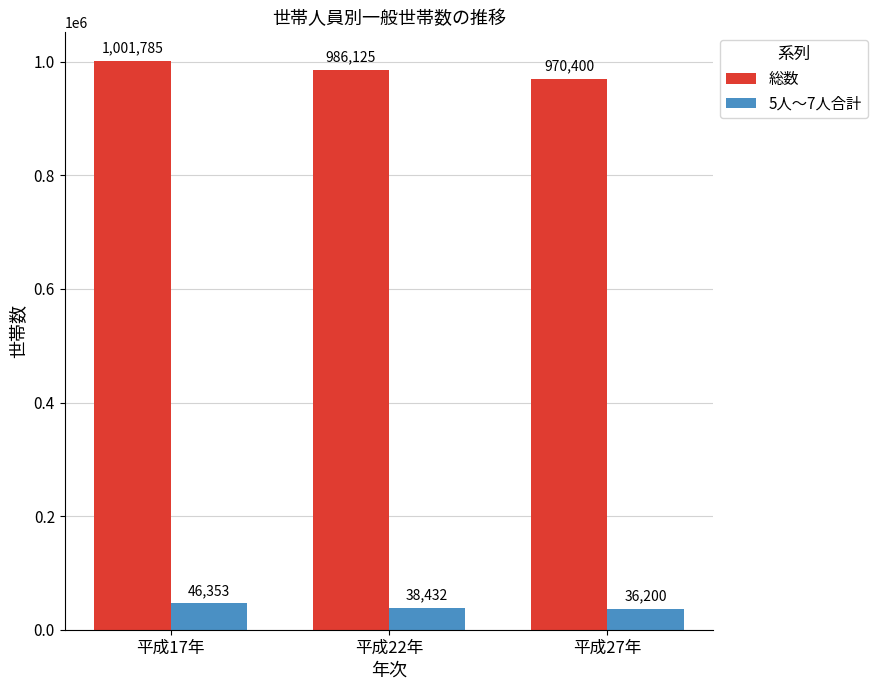

Reading left to right, list all the values displayed in this chart.

総数: 1001785	986125	970400
5人～7人合計: 46353	38432	36200